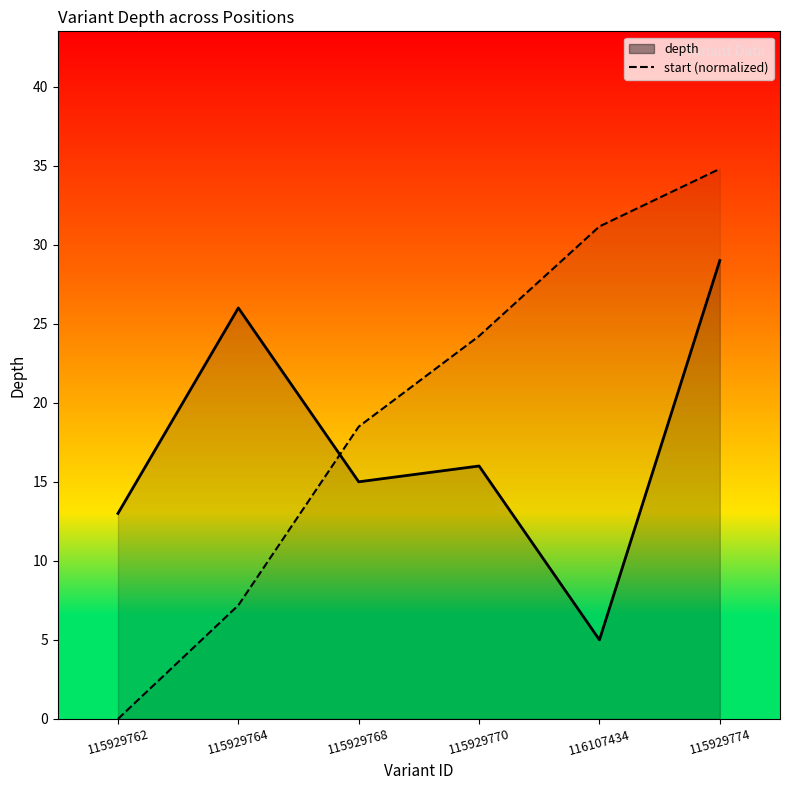

What is the label of the 5th point from the left?

116107434